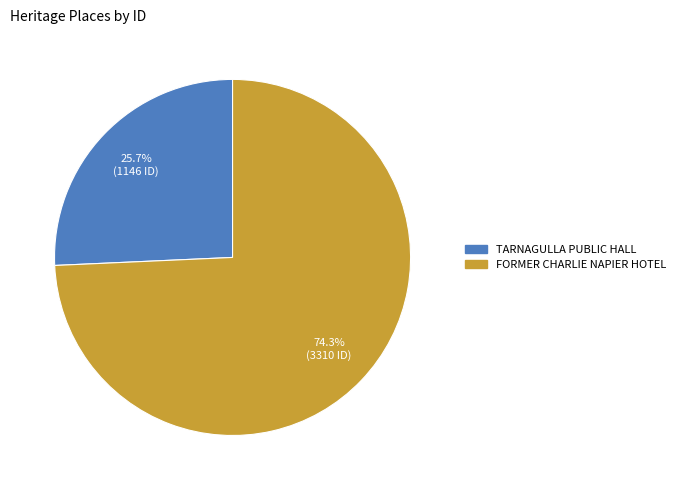

Rank the categories by value from highest to lowest.

FORMER CHARLIE NAPIER HOTEL, TARNAGULLA PUBLIC HALL